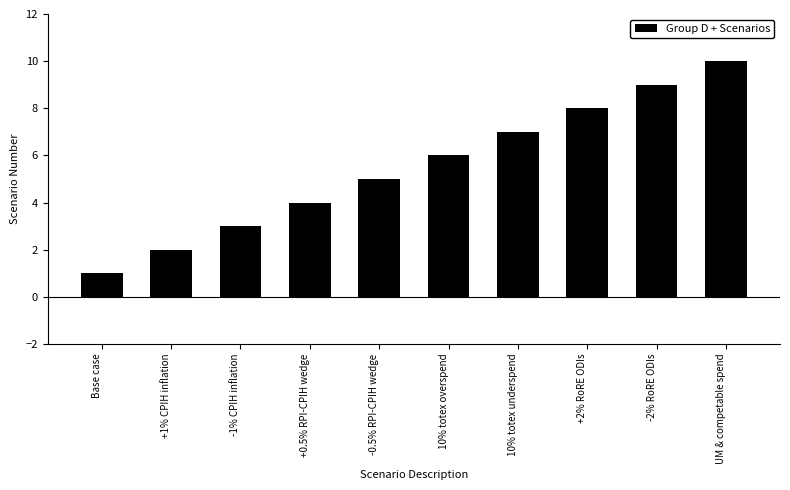

Reading right to left, list all the values displayed in this chart.

UM & competable spend=10	-2% RoRE ODIs=9	+2% RoRE ODIs=8	10% totex underspend=7	10% totex overspend=6	-0.5% RPI-CPIH wedge=5	+0.5% RPI-CPIH wedge=4	-1% CPIH inflation=3	+1% CPIH inflation=2	Base case=1